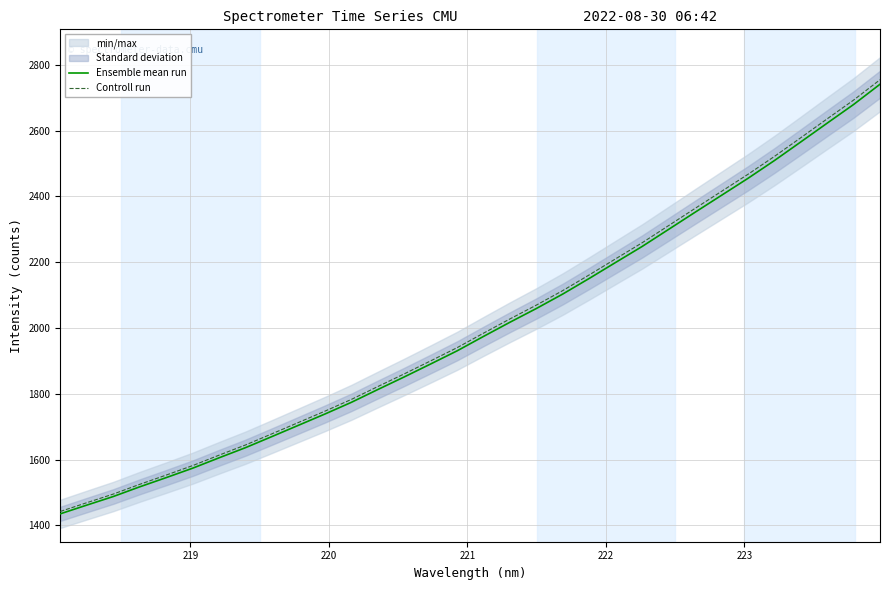

Does the chart have visible grid lines?

Yes